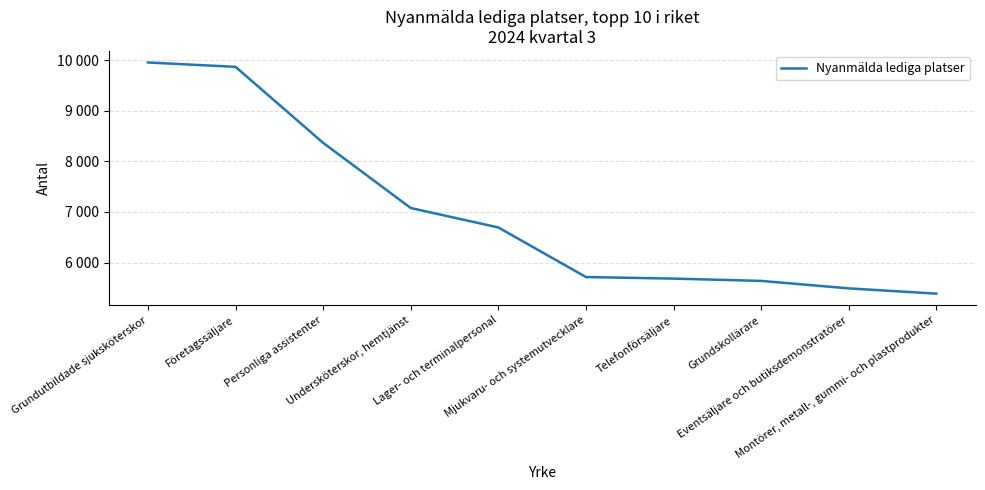

What is the value of the 1st point from the left?

9951